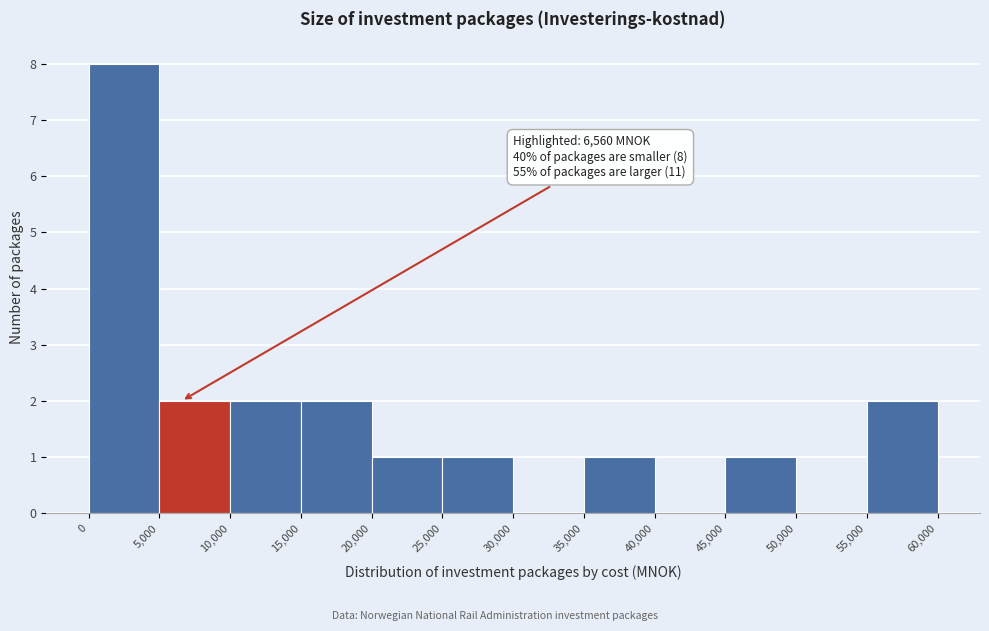

Over which range of the x-axis is the bar tallest?

0 to 5,000